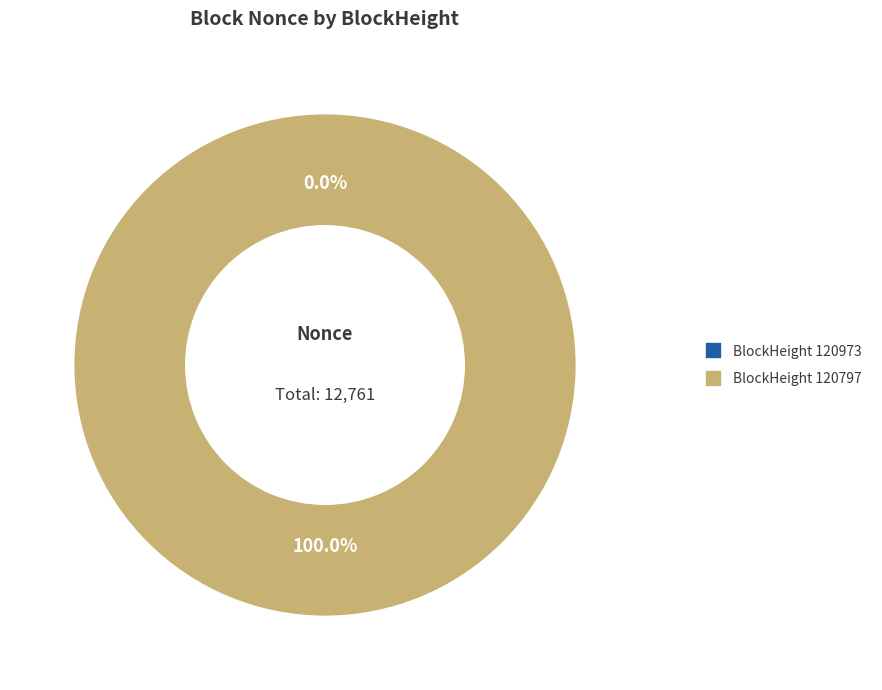

How many slices are in this pie chart?

2